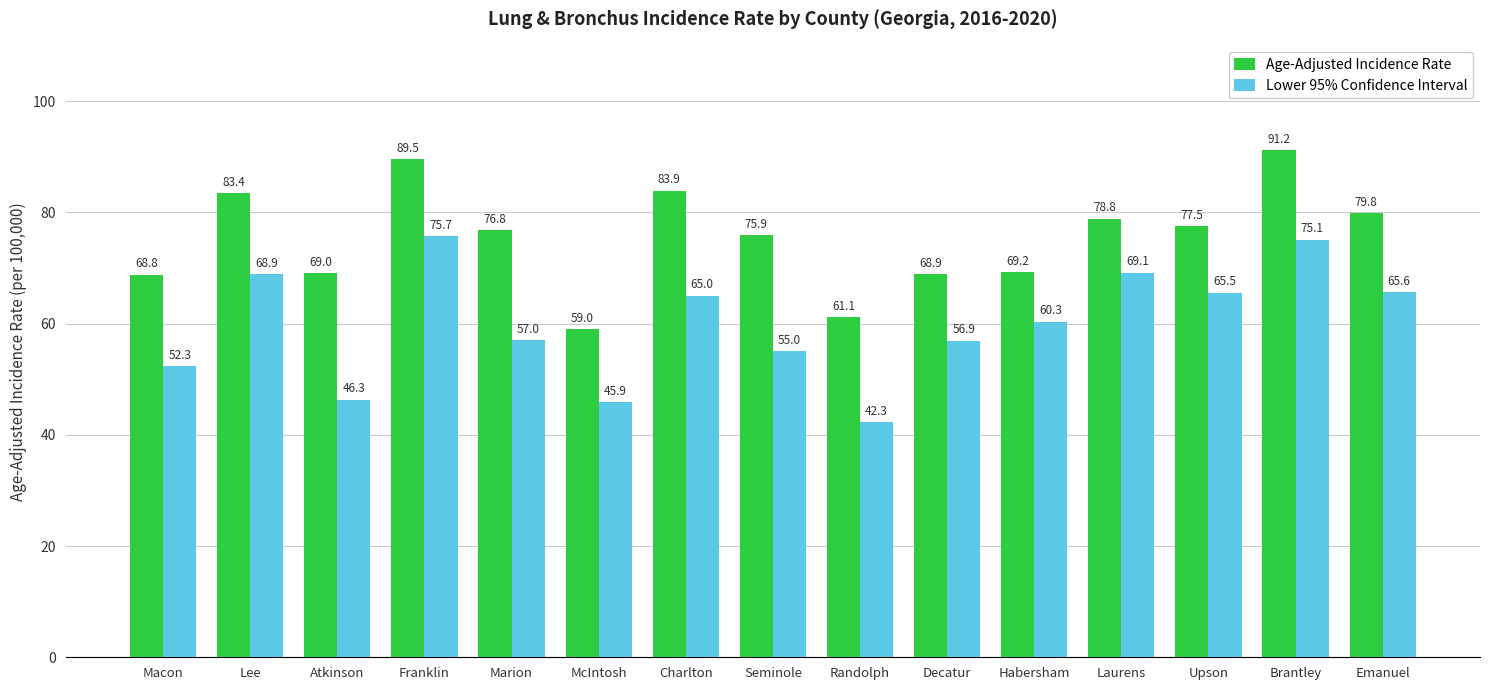

Does the chart contain stacked bars?

No